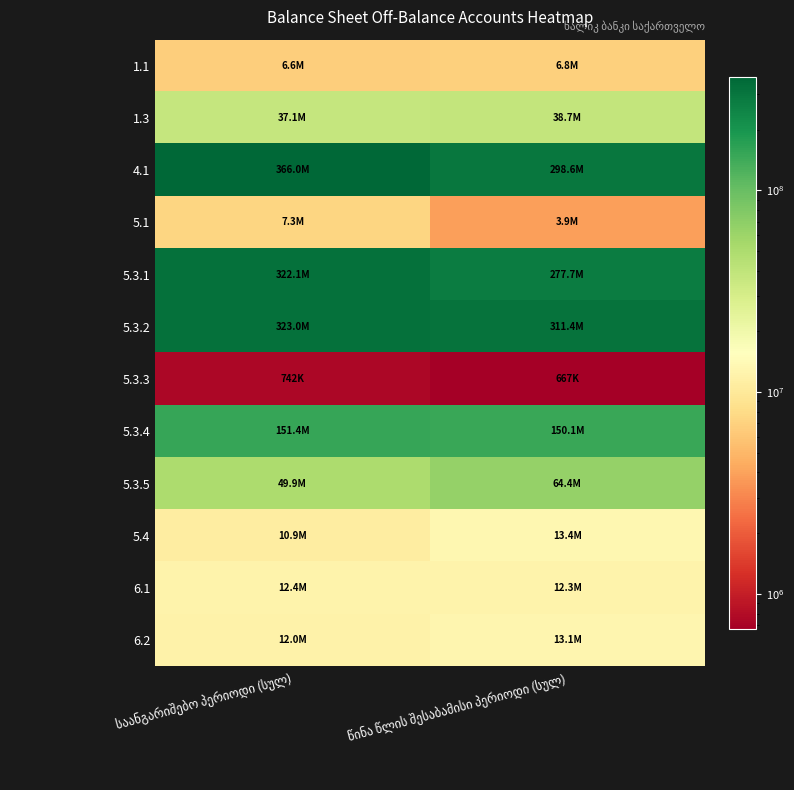

The value of 5.3.2 at წინა წლის შესაბამისი პერიოდი (სულ) is 311364349.0. True or false?

True